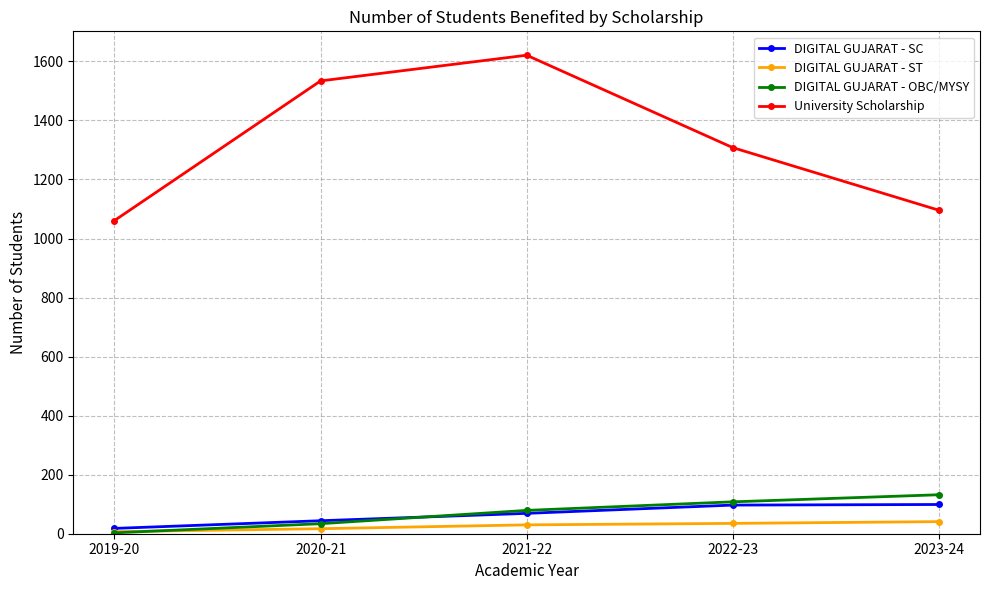

What is the label of the 4th point from the right?

2020-21